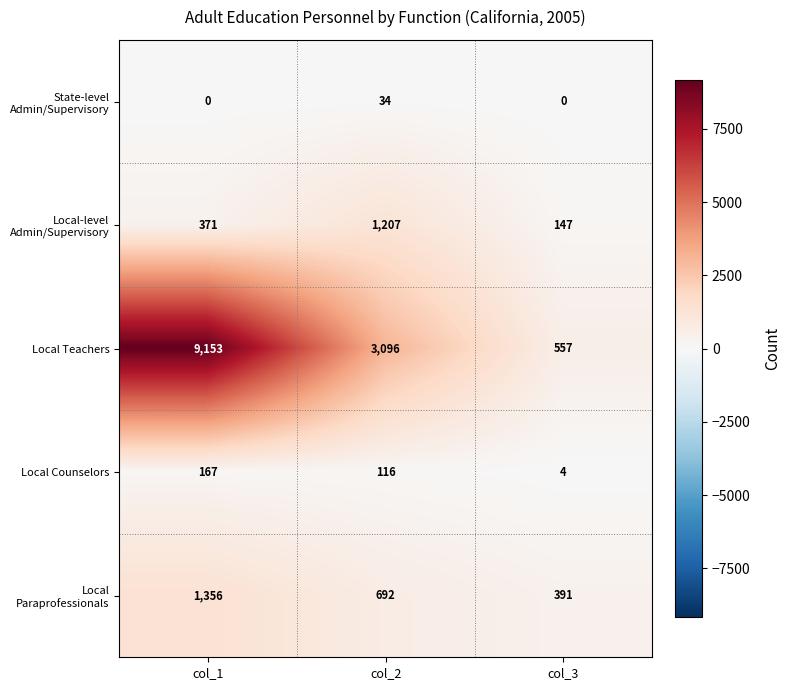

Which series has the widest spread of values?

Local Teachers